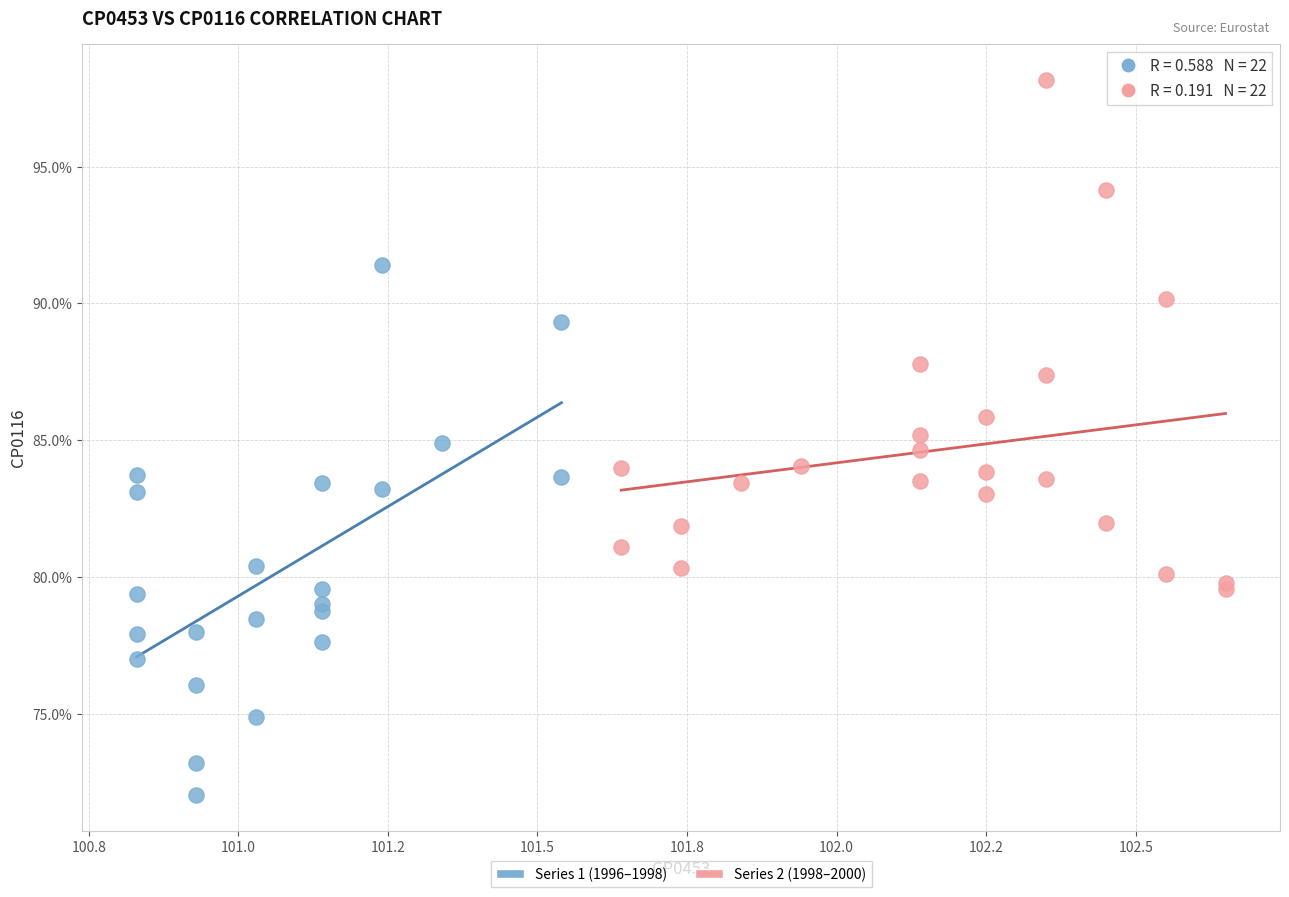

Which series reaches the minimum Y coordinate?

Series 1 (1996–1998)